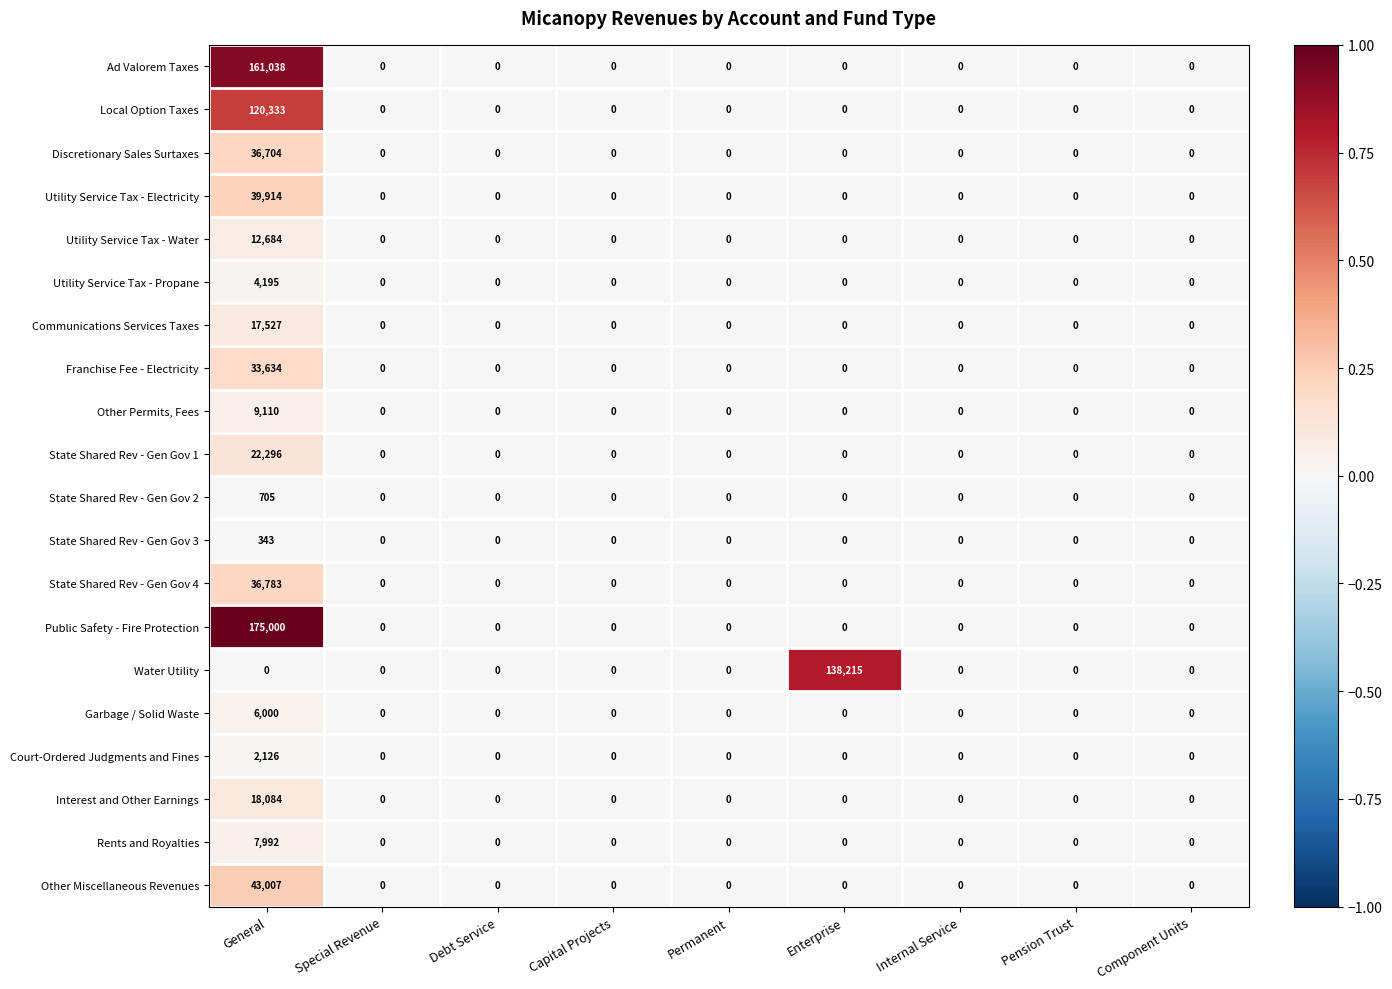

What is the sum of all State Shared Rev - Gen Gov 4 values?

36783